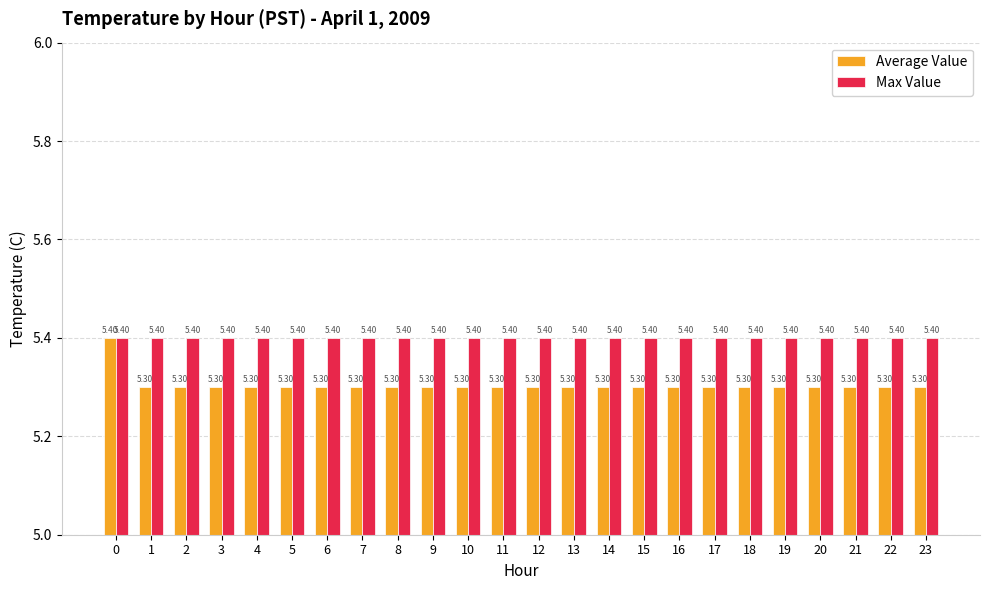

Rank the series by their average value, from lowest to highest.

Average Value, Max Value